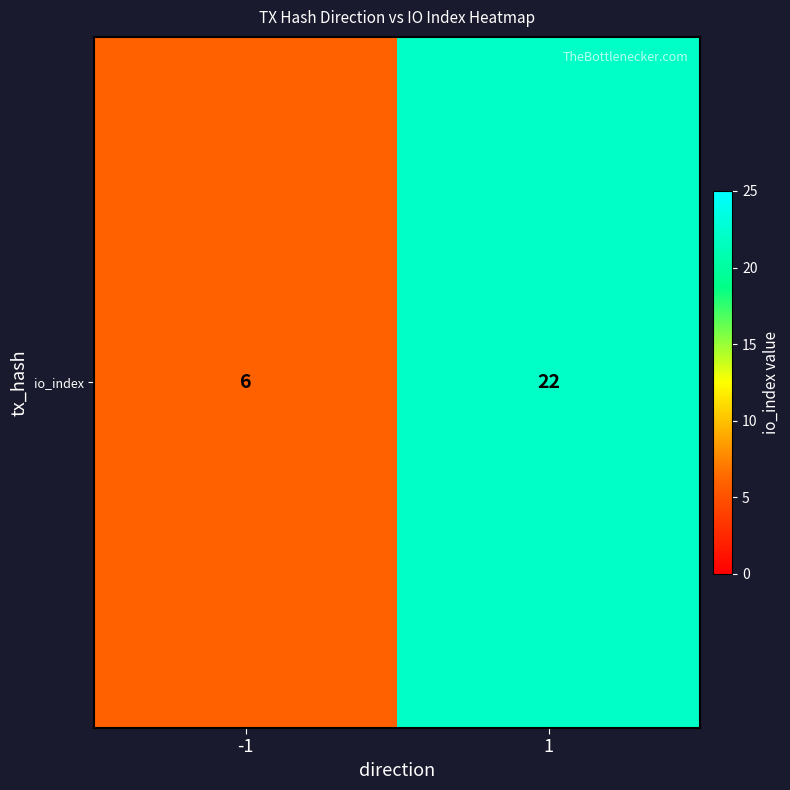

How many series are shown in this chart?

1